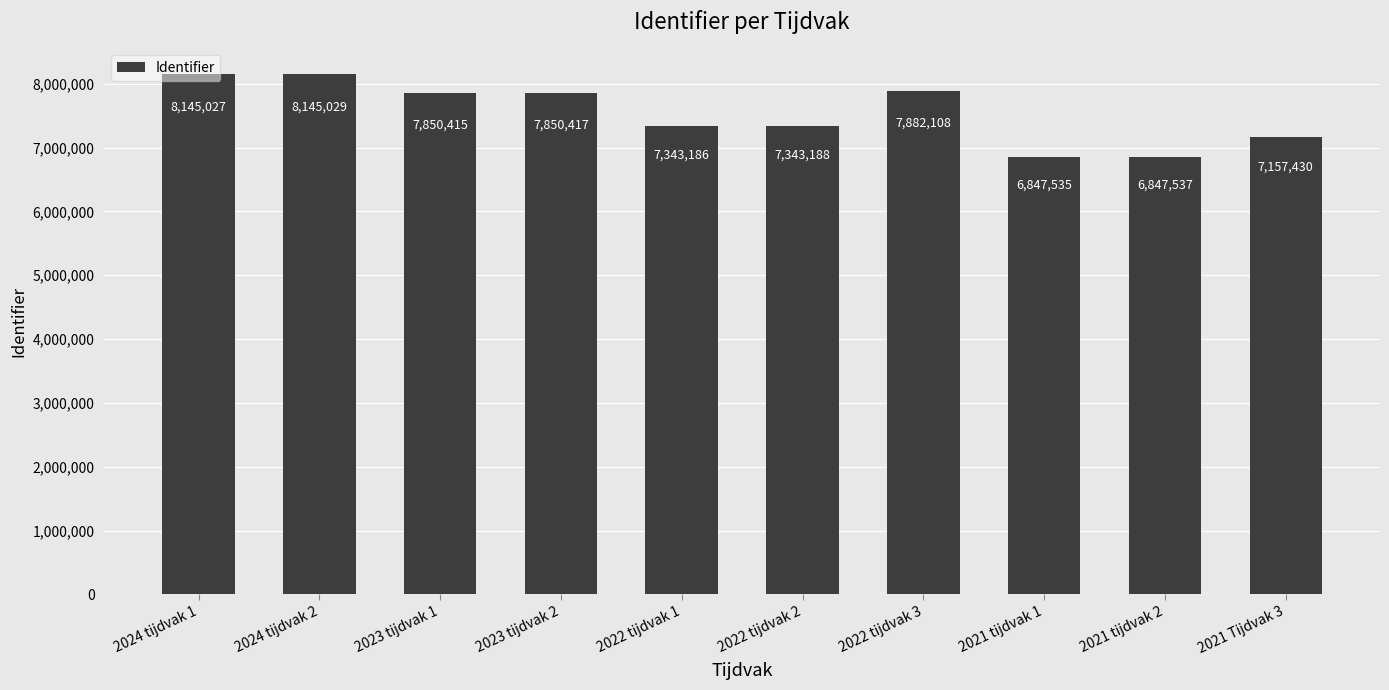

The chart shows a value of 7157430 at 2021 Tijdvak 3. True or false?

True